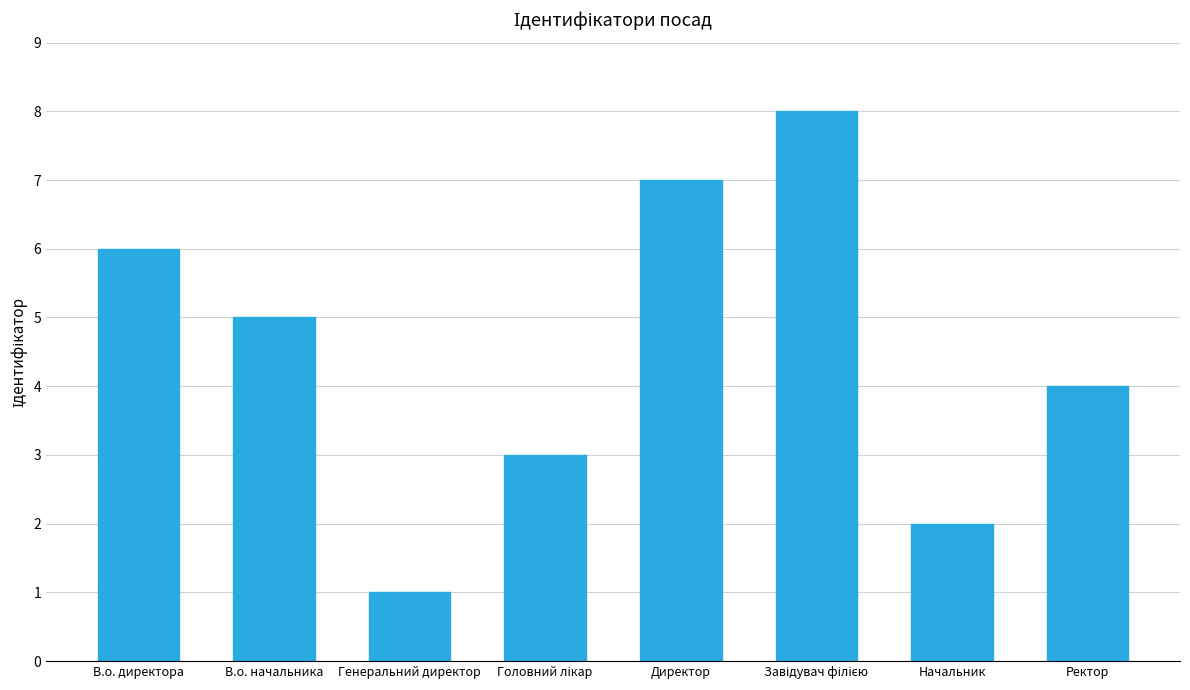

Is it true that the value at Ректор is 6?

False